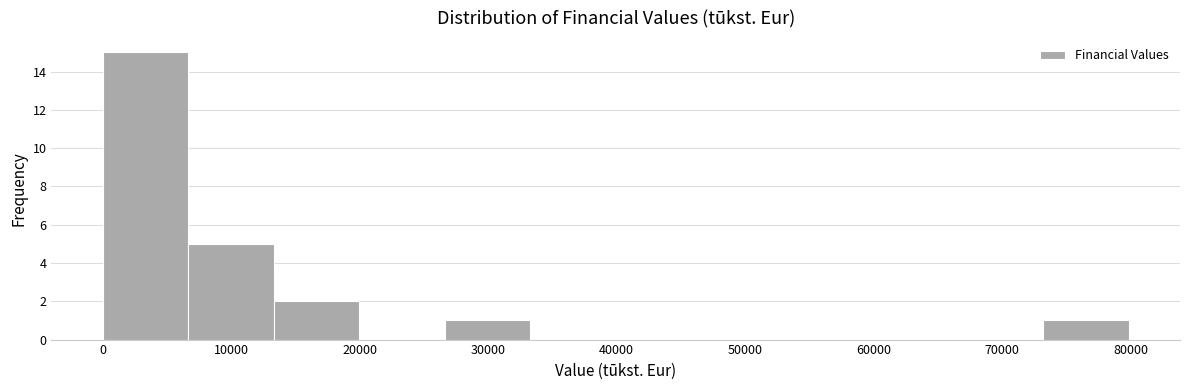

What is the height of the bar covering 0 to 7000 on the x-axis? Neither the bar edges nor the heights are printed on the chart, so give them approximately, as read against the axes.

15